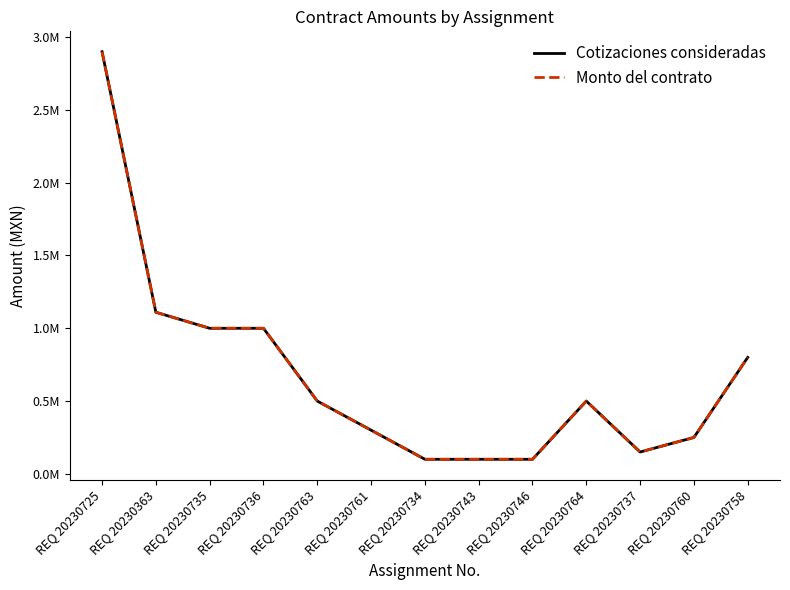

At which label does Cotizaciones consideradas reach its peak?

REQ 20230725